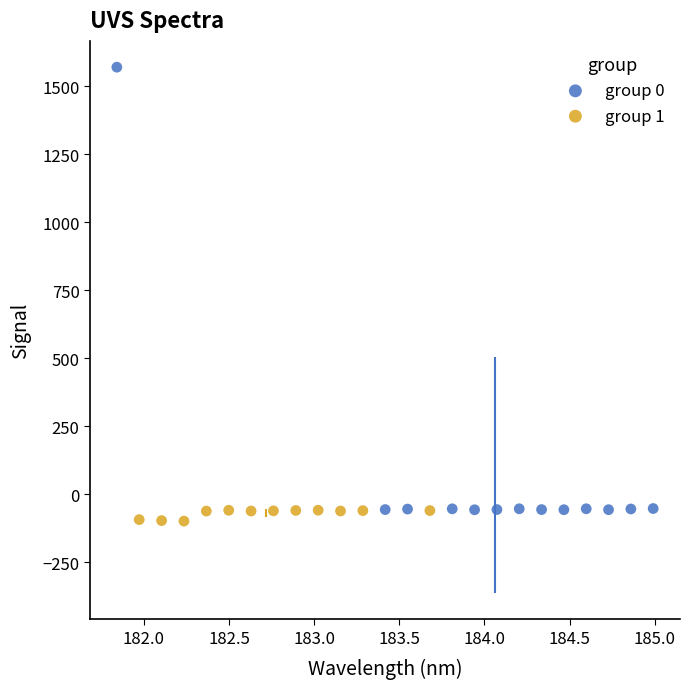

Which series contains the highest Y value?

group 0